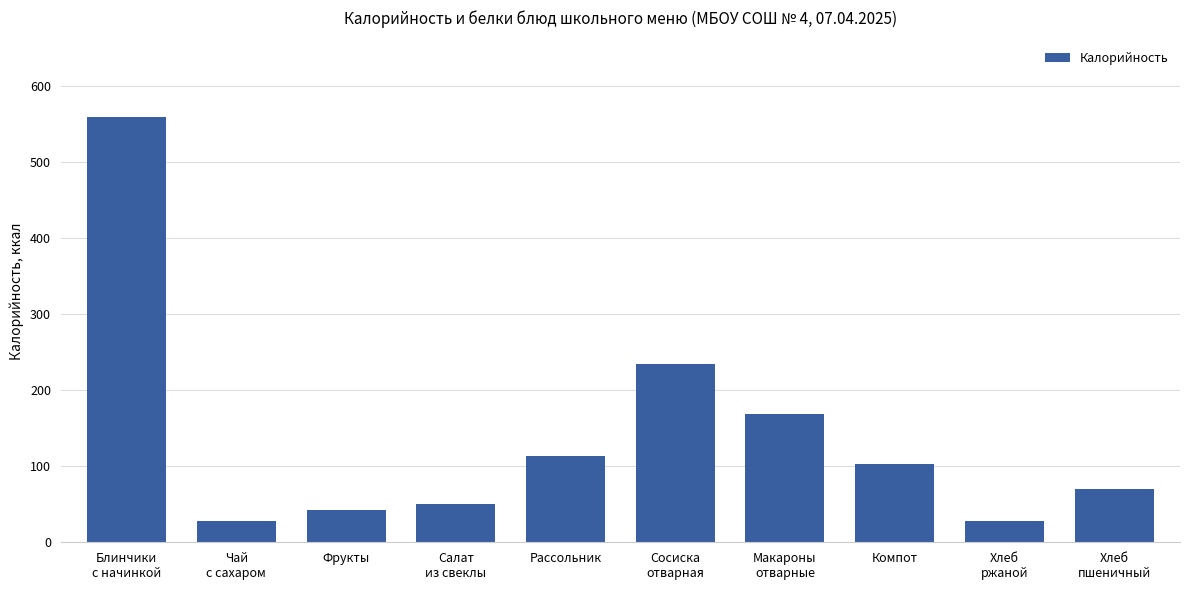

At which label does the data first exceed 103?

Блинчики
с начинкой